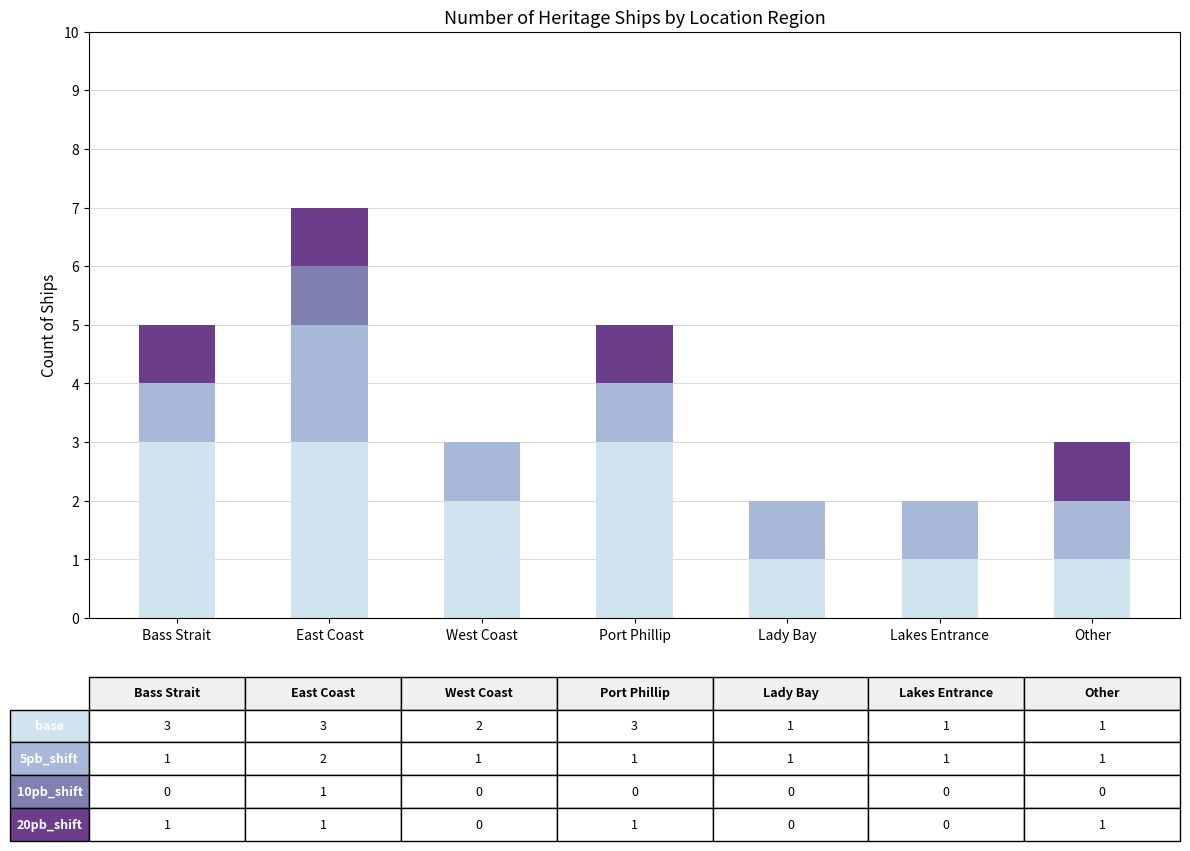

At which category is the sum across all series the highest?

East Coast